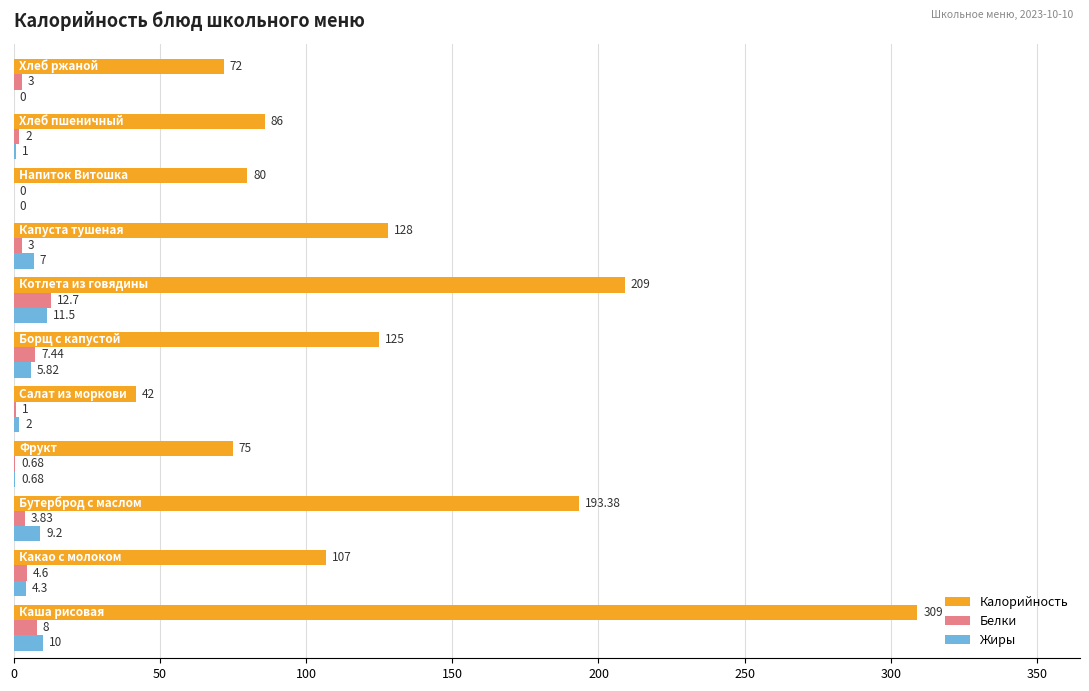

What are all the series names shown in the legend?

Калорийность, Белки, Жиры